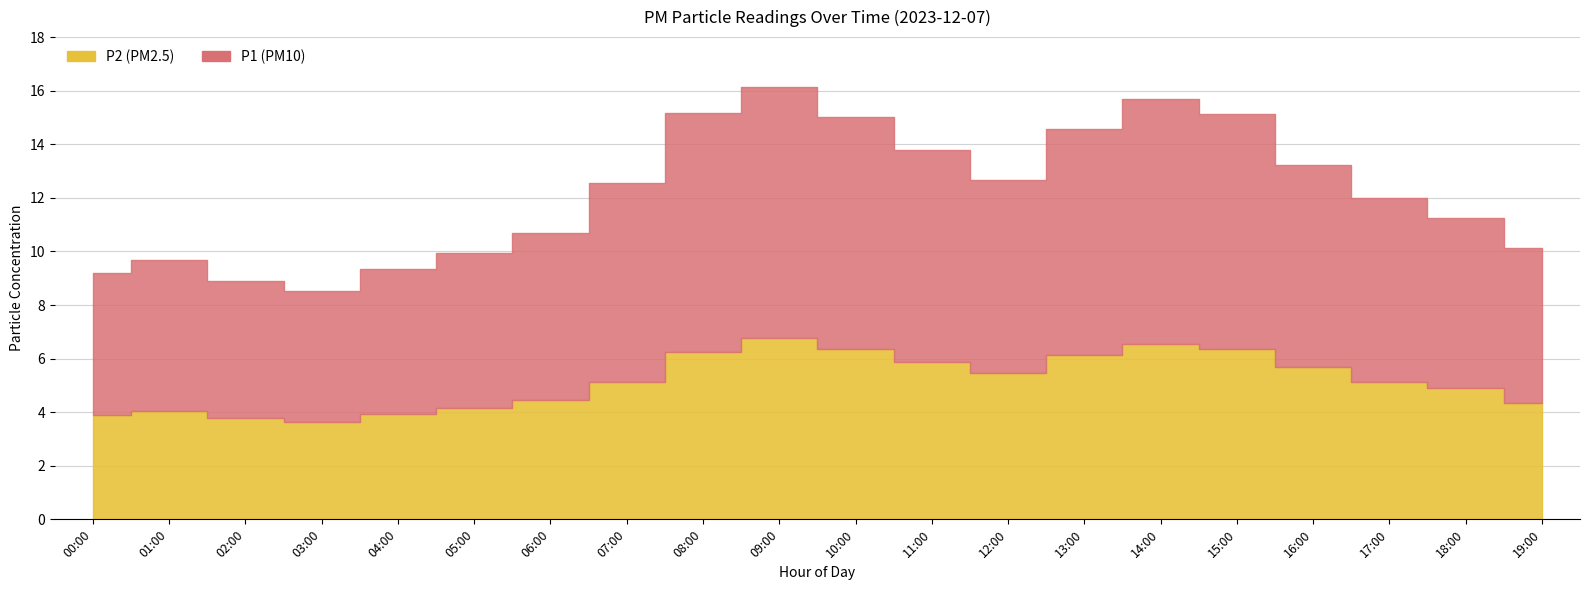

What is the total value across all series at 17:00?

12.0